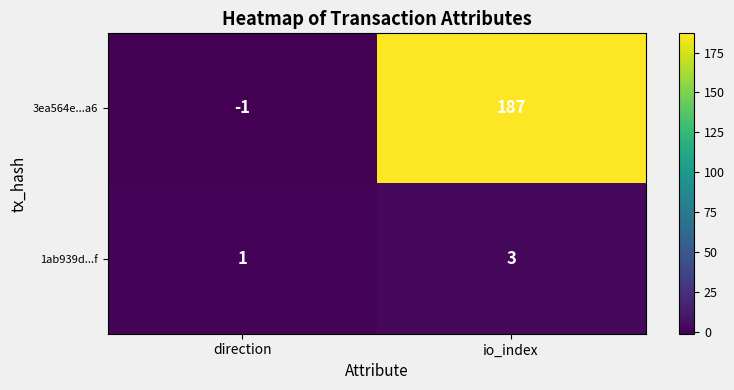

Read the 1ab939d...f value at io_index.

3